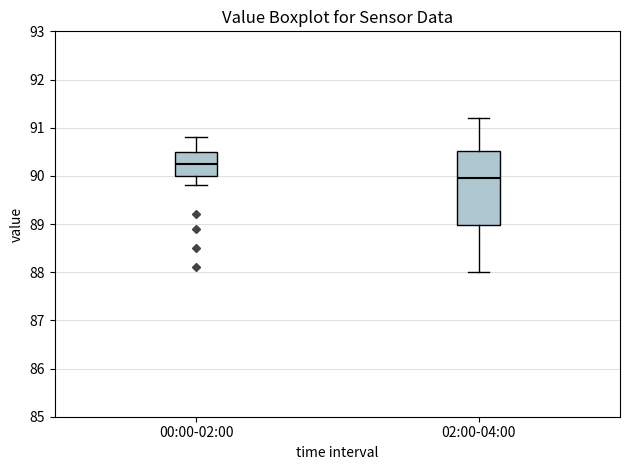

Comparing the boxes themselves (not the whiskers), which one is the tallest?

02:00-04:00